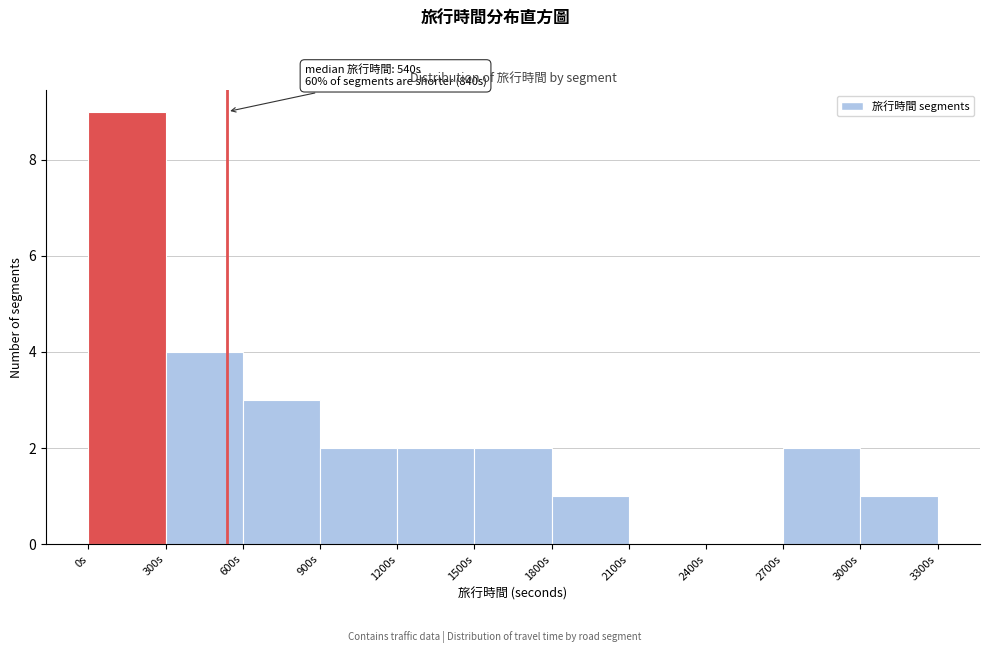

Over which range of the x-axis is the bar tallest?

0 to 300